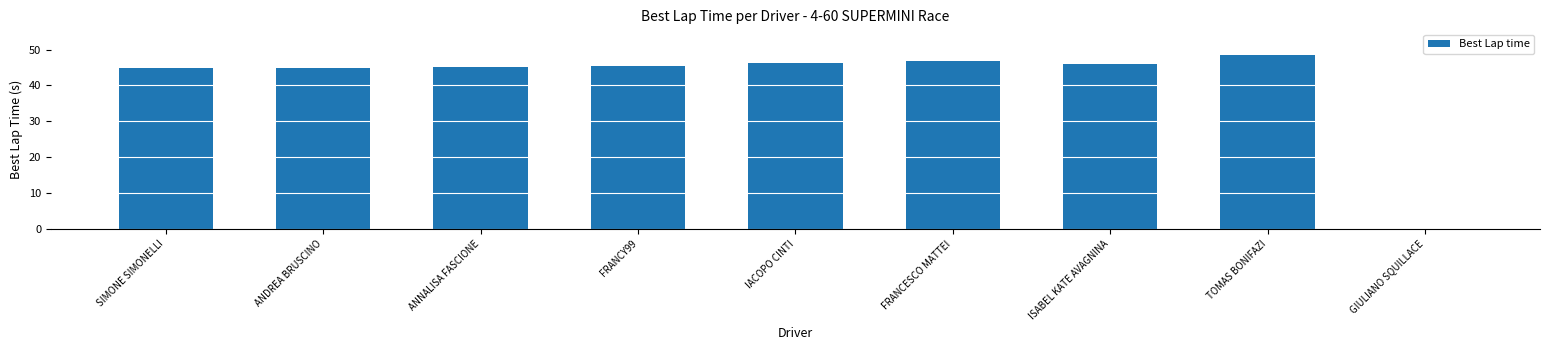

Read the value at FRANCY99.

45.5